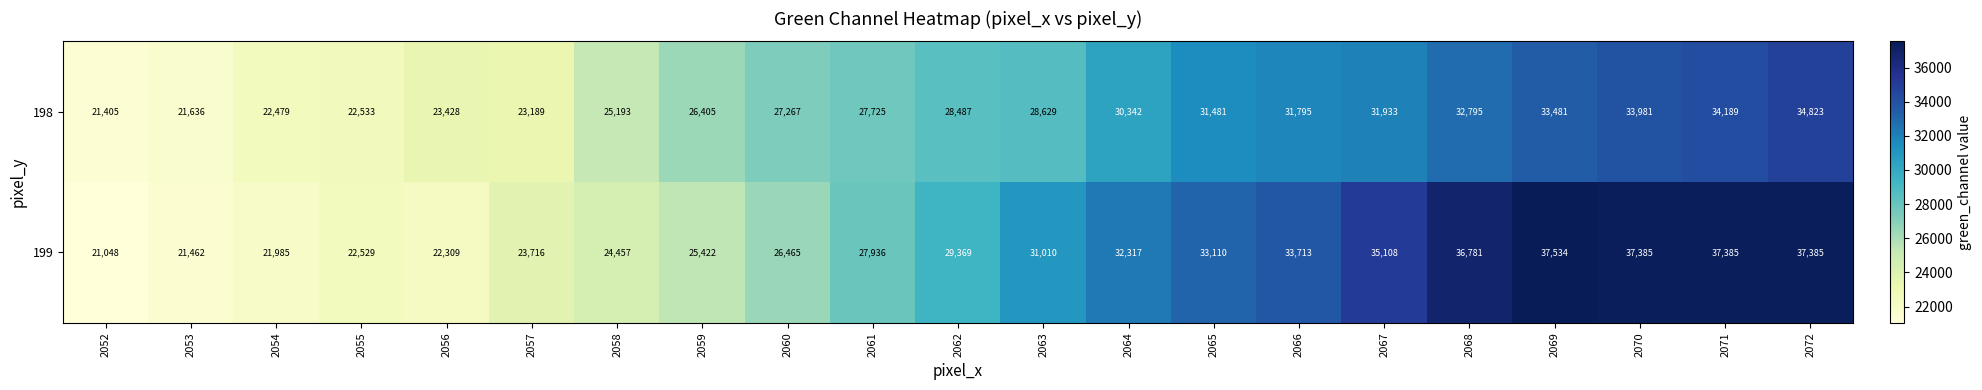

At which label is 198 closest to 28114?

2062